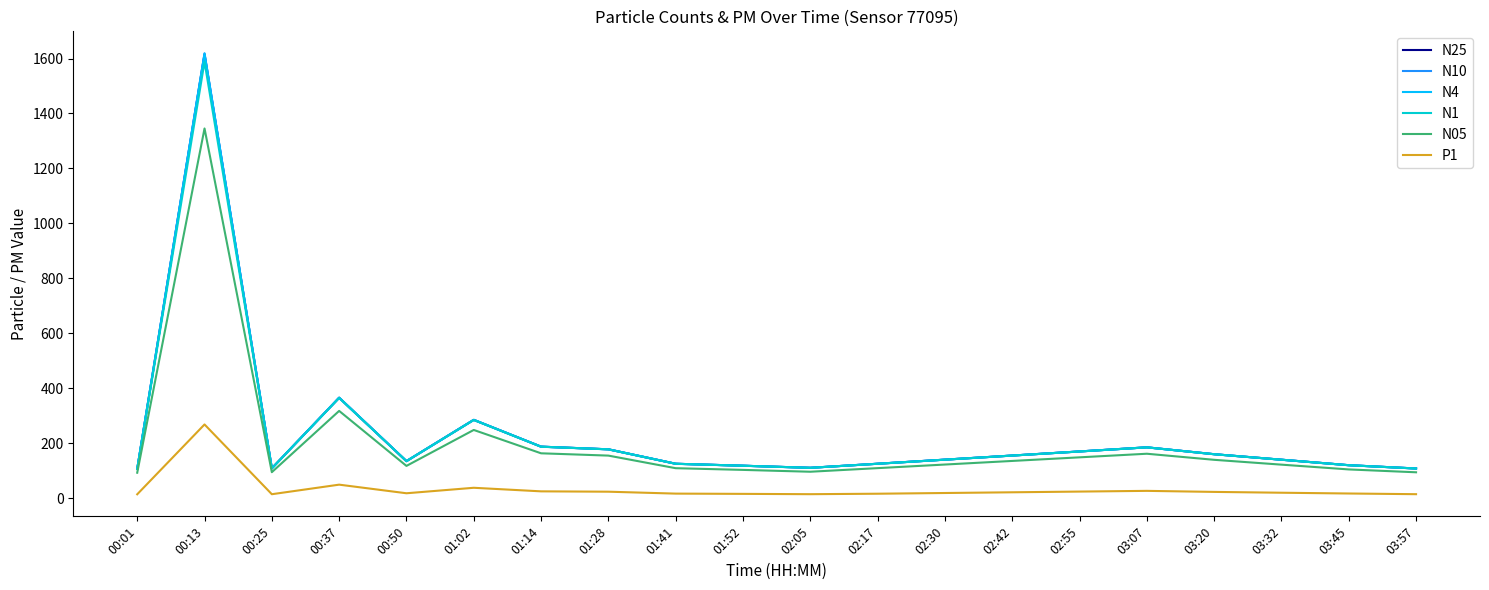

Which series has the largest range (max minus min)?

N10